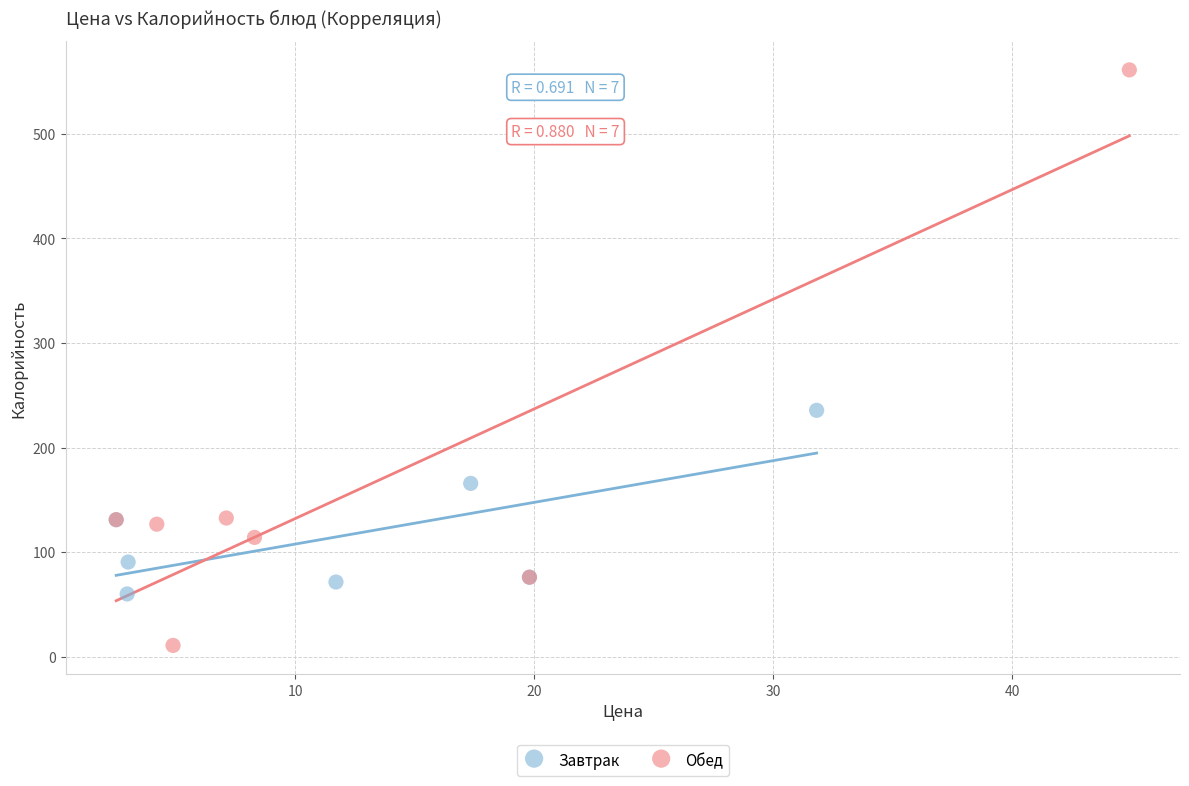

Which series has the largest Y range (max minus min)?

Обед